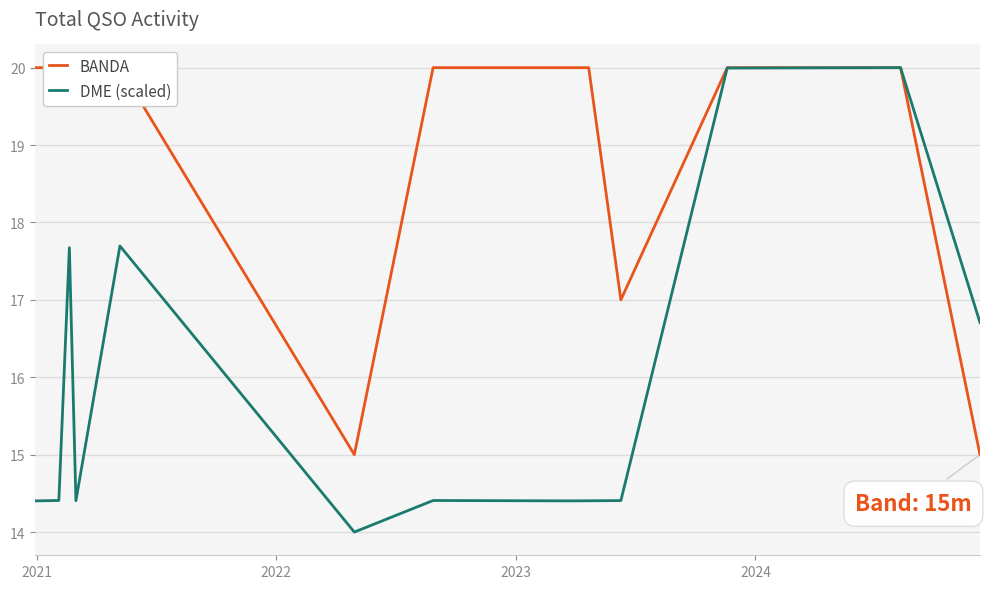

How many lines are shown in the chart?

2